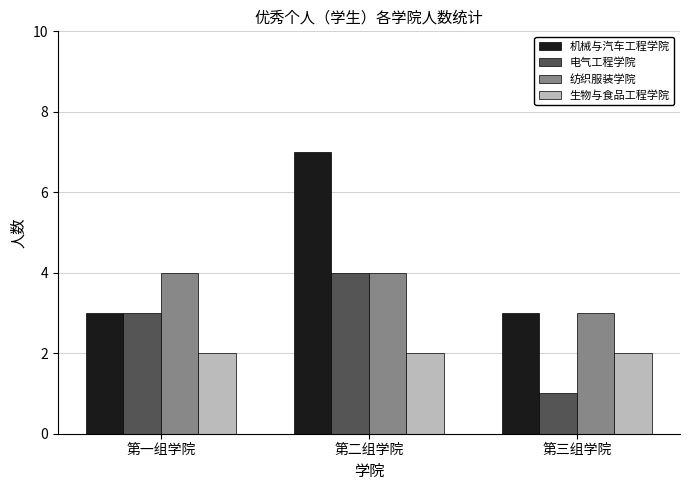

What are all the series names shown in the legend?

机械与汽车工程学院, 电气工程学院, 纺织服装学院, 生物与食品工程学院